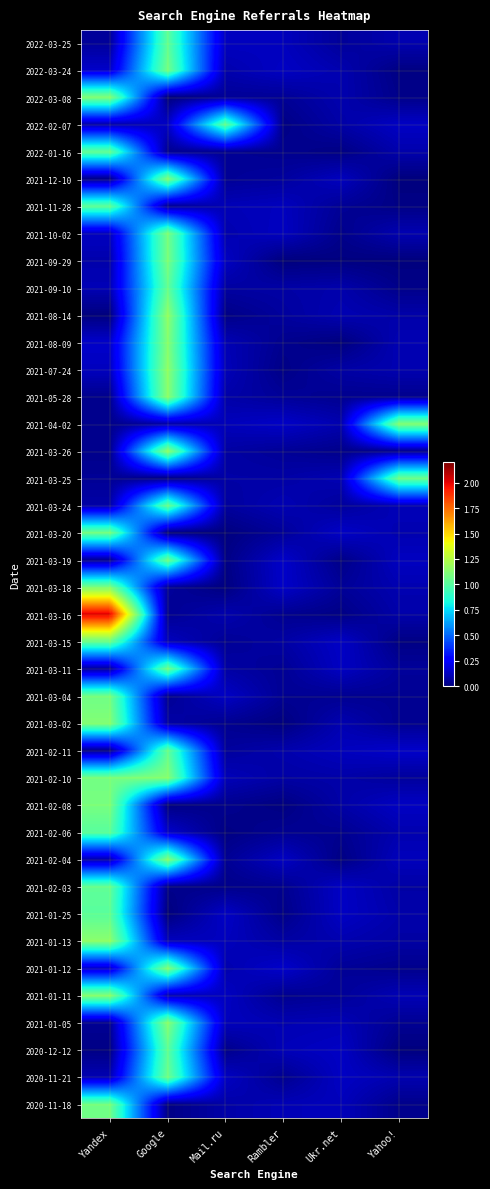

Rank the series at Mail.ru from highest to lowest value.

2022-02-07, 2021-01-25, 2021-03-04, 2020-11-21, 2021-09-29, 2021-01-11, 2022-03-25, 2021-01-13, 2021-01-05, 2021-04-02, 2021-07-24, 2021-02-10, 2021-11-28, 2021-08-09, 2021-10-02, 2021-03-16, 2021-01-12, 2022-03-24, 2021-05-28, 2020-11-18, 2021-03-25, 2021-03-11, 2021-03-26, 2021-09-10, 2021-03-24, 2021-02-11, 2022-03-08, 2021-12-10, 2021-03-15, 2022-01-16, 2021-02-04, 2021-03-02, 2021-02-08, 2020-12-12, 2021-02-03, 2021-08-14, 2021-03-19, 2021-02-06, 2021-03-18, 2021-03-20